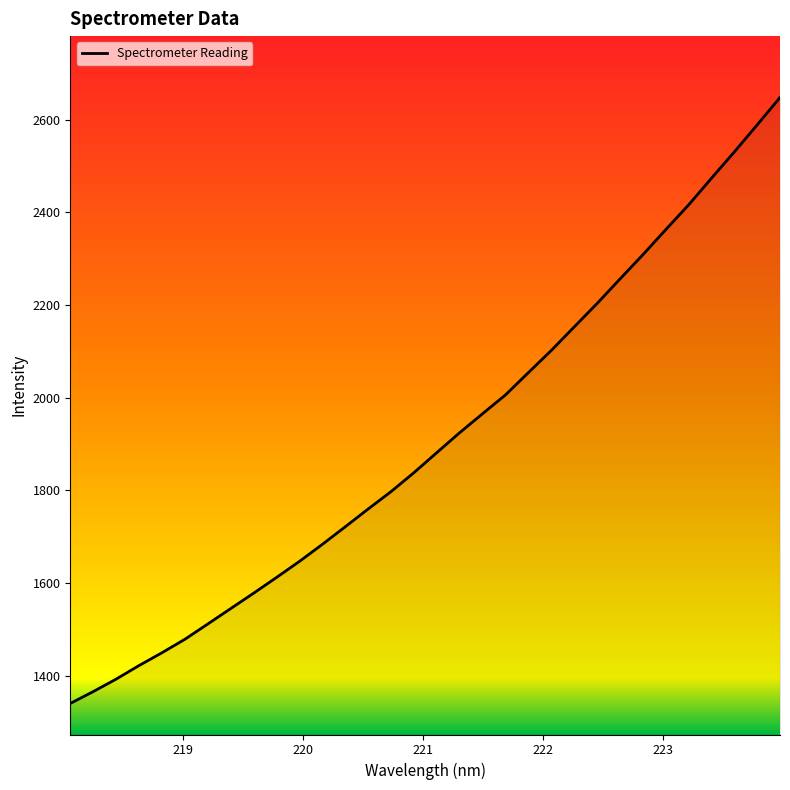

What is the difference between the maximum and minimum values?

1307.8